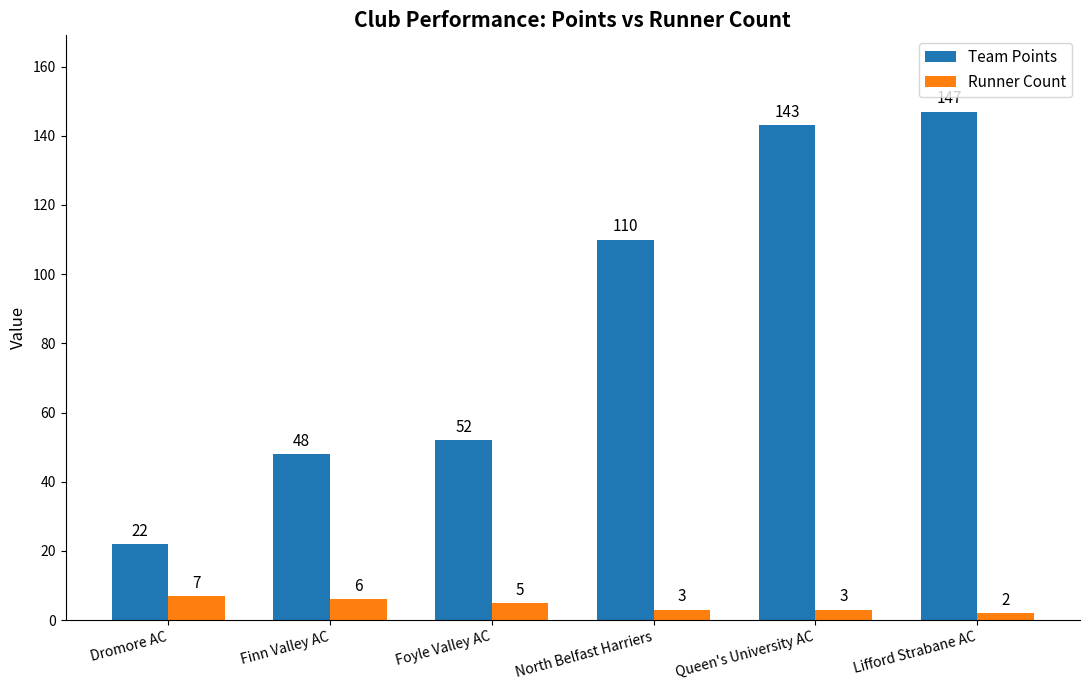

What is the label of the 1st bar from the left?

Dromore AC